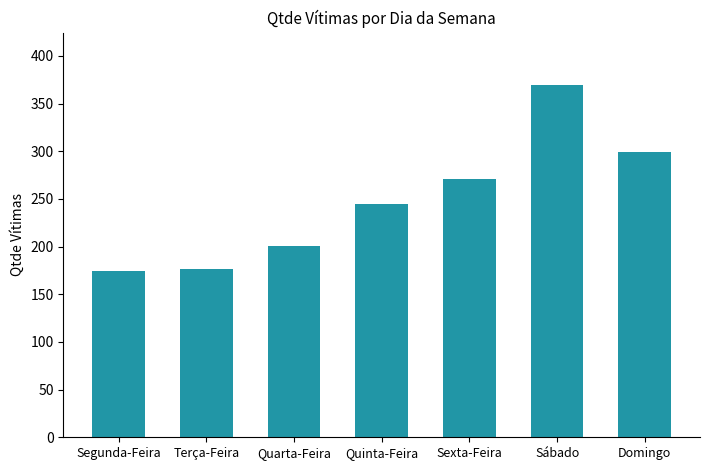

At which category does the chart reach its peak across all series?

Sábado